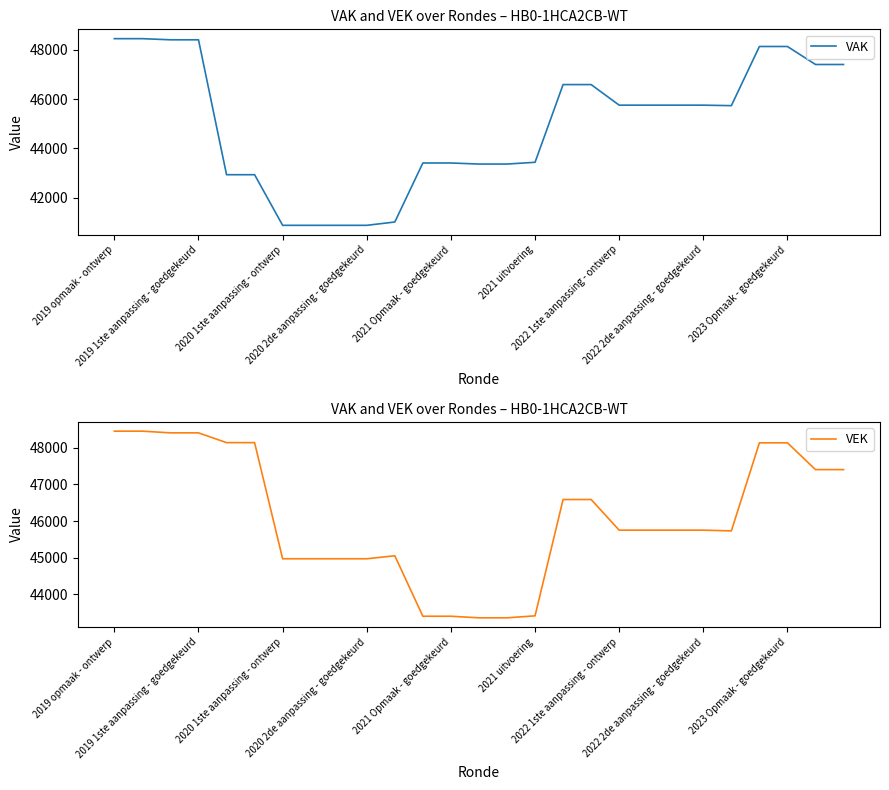

What is the minimum value for VEK?

43359